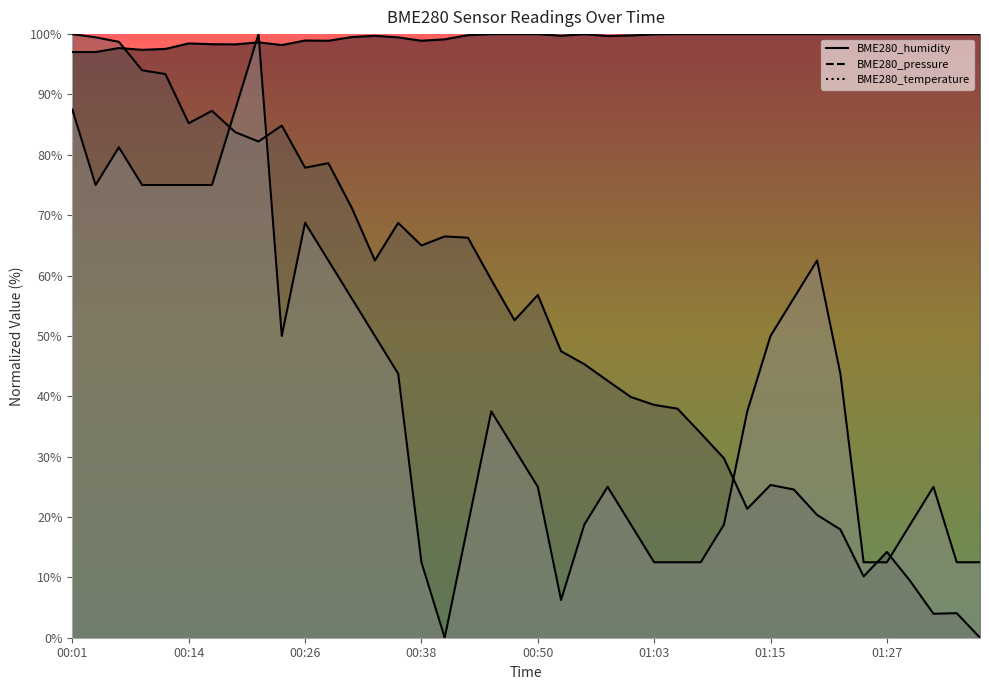

Where is the first local maximum for BME280_pressure?

00:16